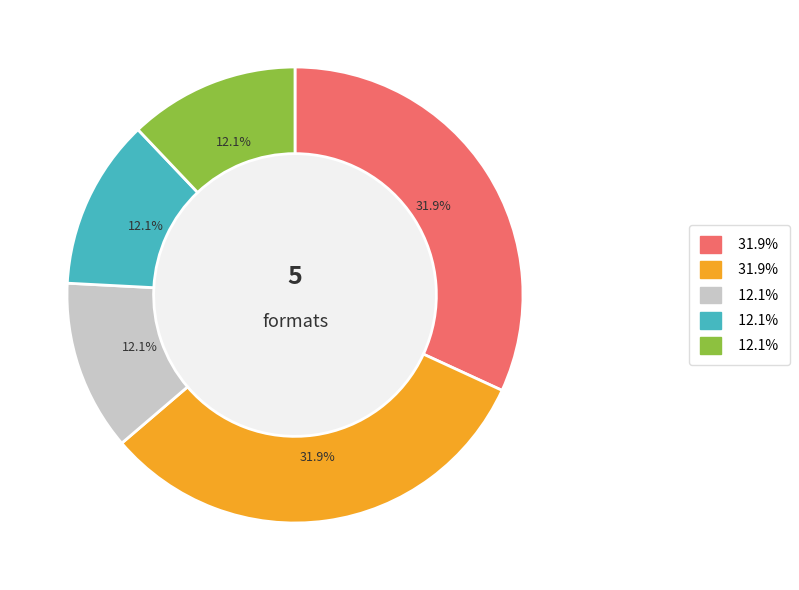

To the nearest percent, what is the difference between the largest and smallest slice percentages?

20%